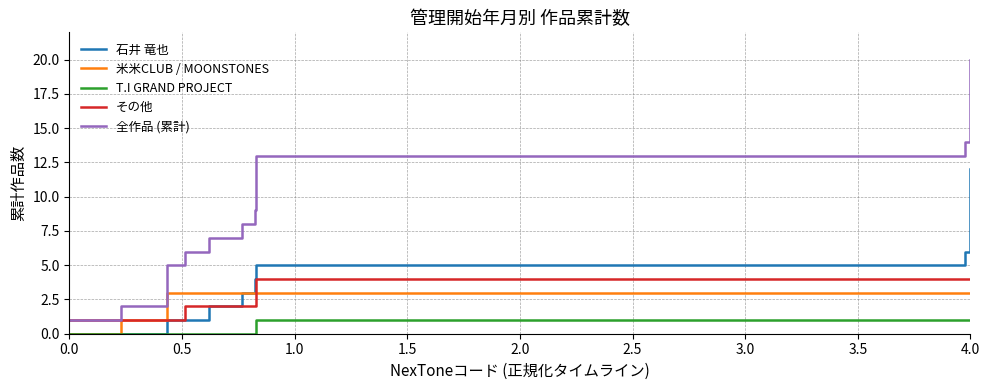

Reading right to left, list all the values displayed in this chart.

石井 竜也: 12	11	10	9	8	7	6	5	5	4	4	4	3	2	1	1	1	0	0	0
米米CLUB / MOONSTONES: 3	3	3	3	3	3	3	3	3	3	3	3	3	3	3	3	2	2	1	0
T.I GRAND PROJECT: 1	1	1	1	1	1	1	1	1	1	0	0	0	0	0	0	0	0	0	0
その他: 4	4	4	4	4	4	4	4	3	3	3	2	2	2	2	1	1	1	1	1
全作品 (累計): 20	19	18	17	16	15	14	13	12	11	10	9	8	7	6	5	4	3	2	1